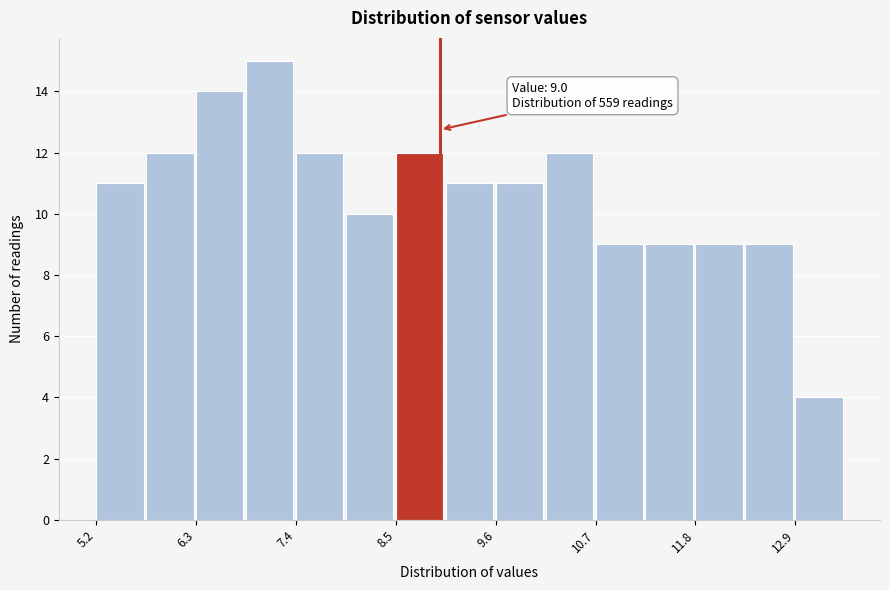

Around what value on the x-axis is the tallest bar? Give the approximate position of its centre, as read against the axis.

7.2